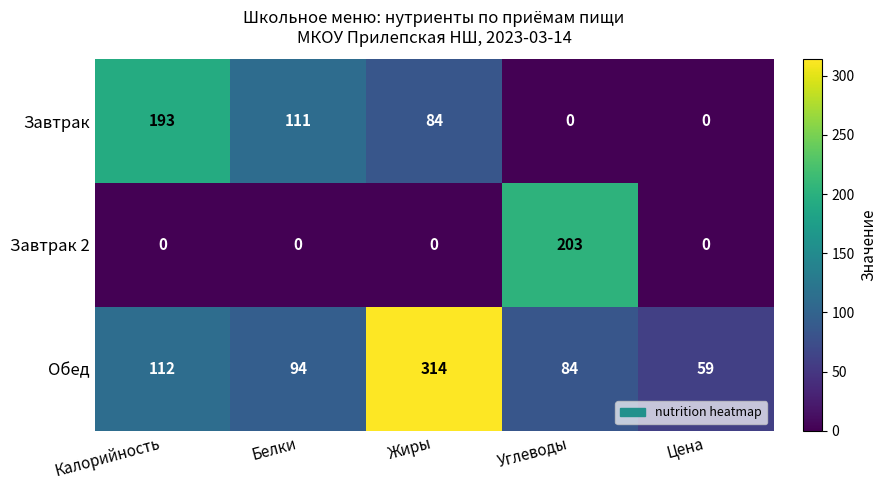

What is the difference between the second highest and minimum values in the Завтрак series?

111